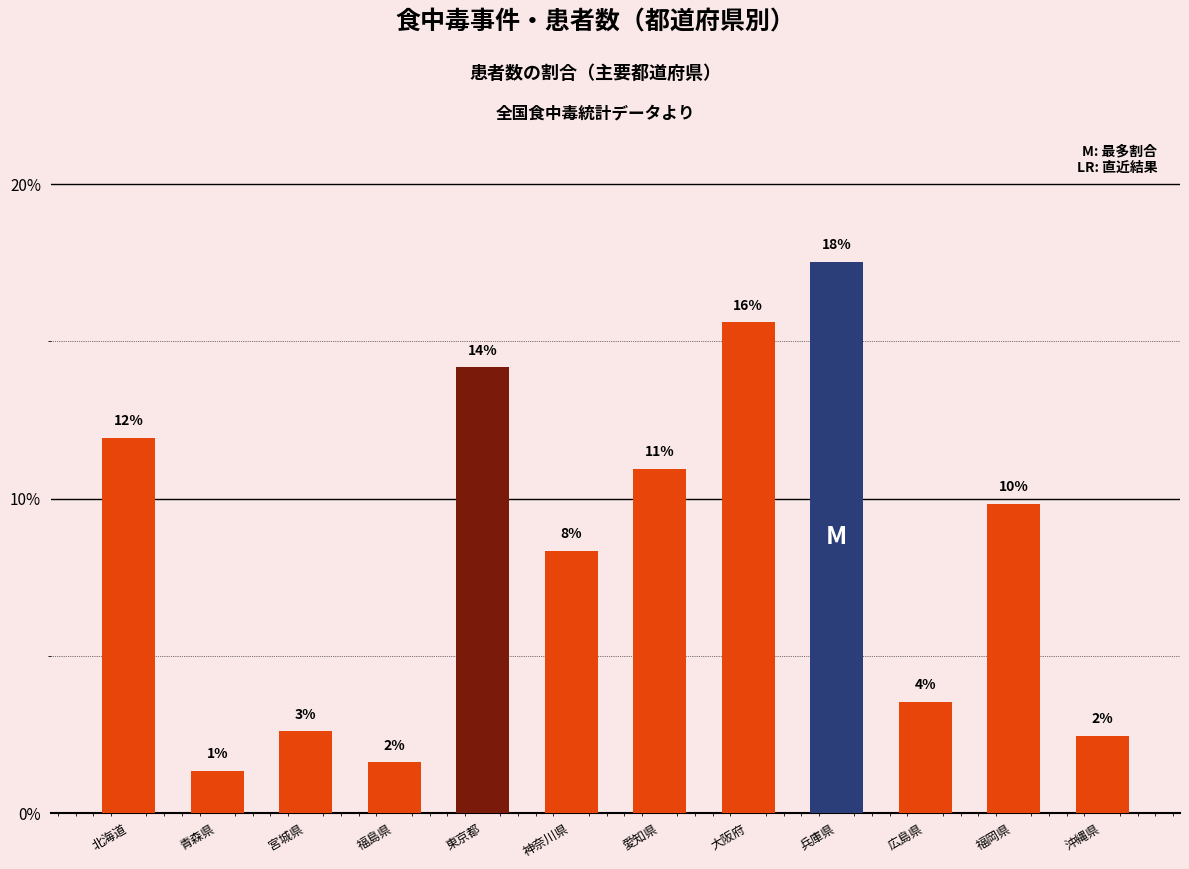

List the labels in order of value, largest first.

兵庫県, 大阪府, 東京都, 北海道, 愛知県, 福岡県, 神奈川県, 広島県, 宮城県, 沖縄県, 福島県, 青森県